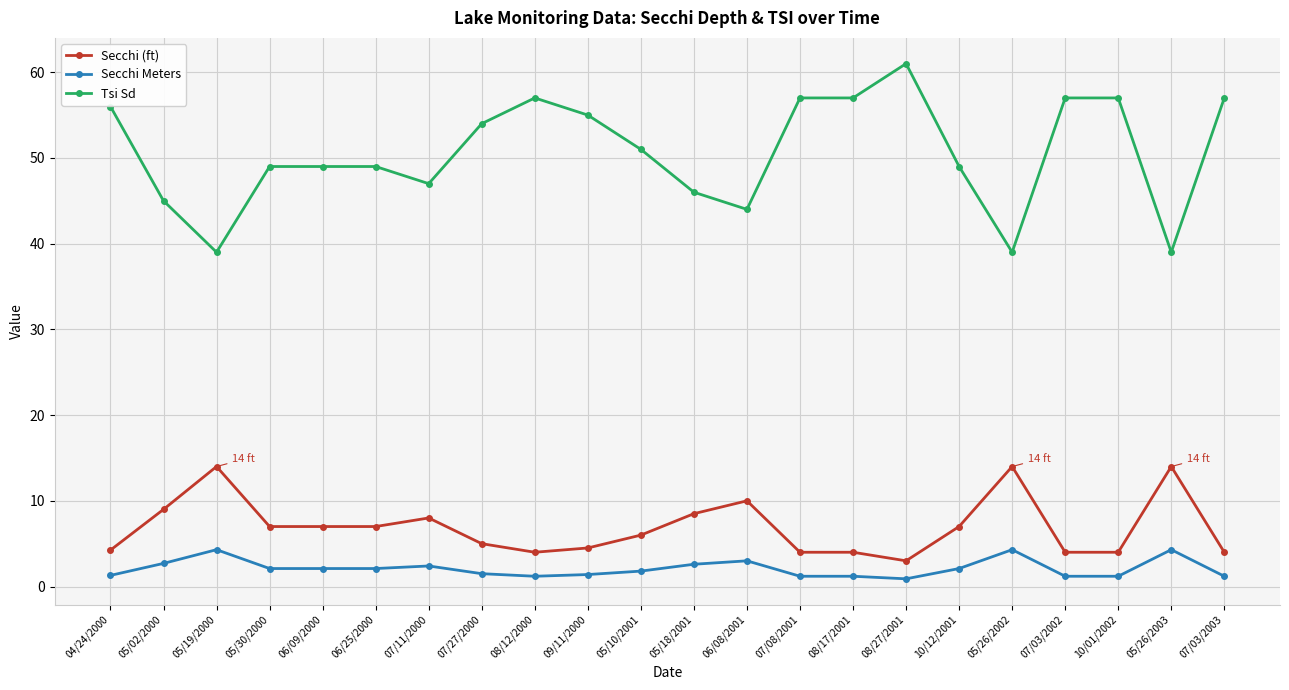

What is the maximum value for Secchi (ft)?

14.0